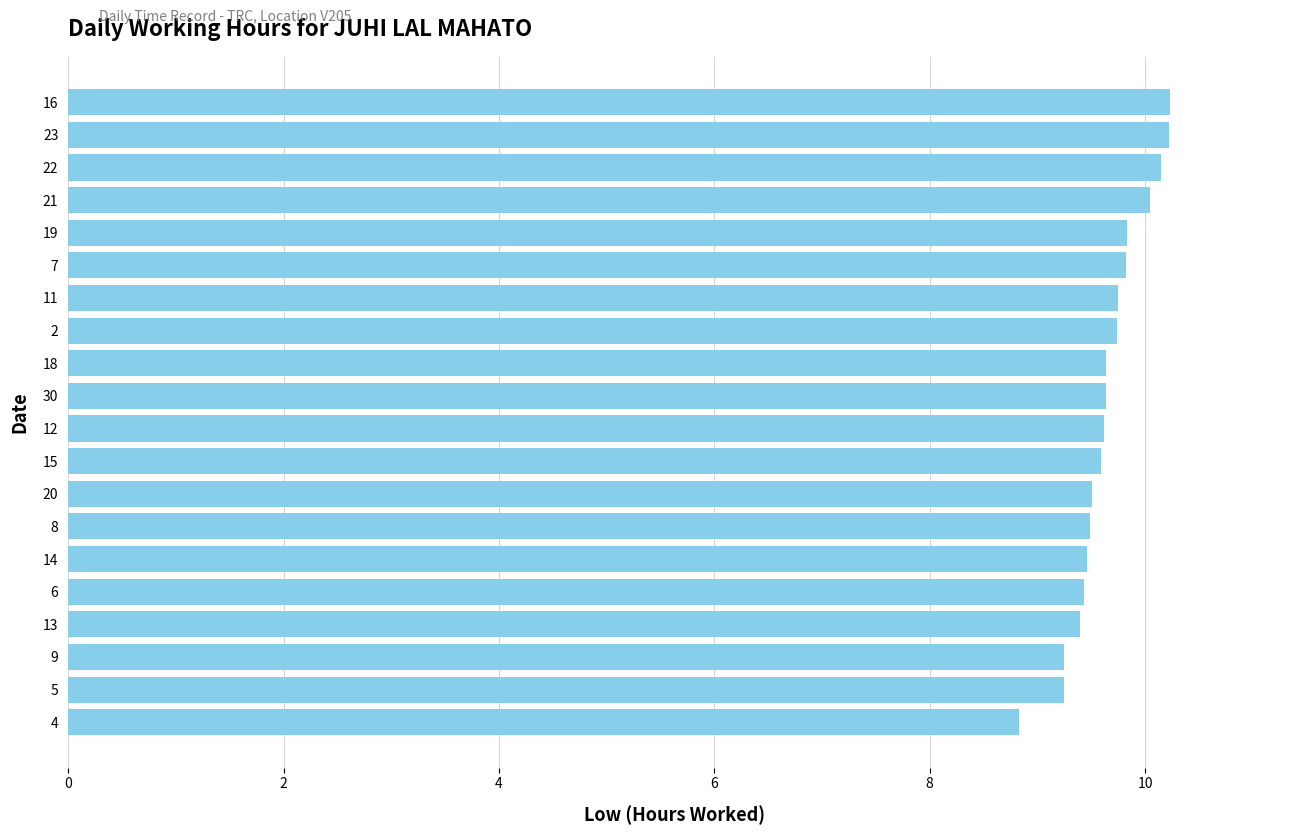

Read the value at 4.

8.8